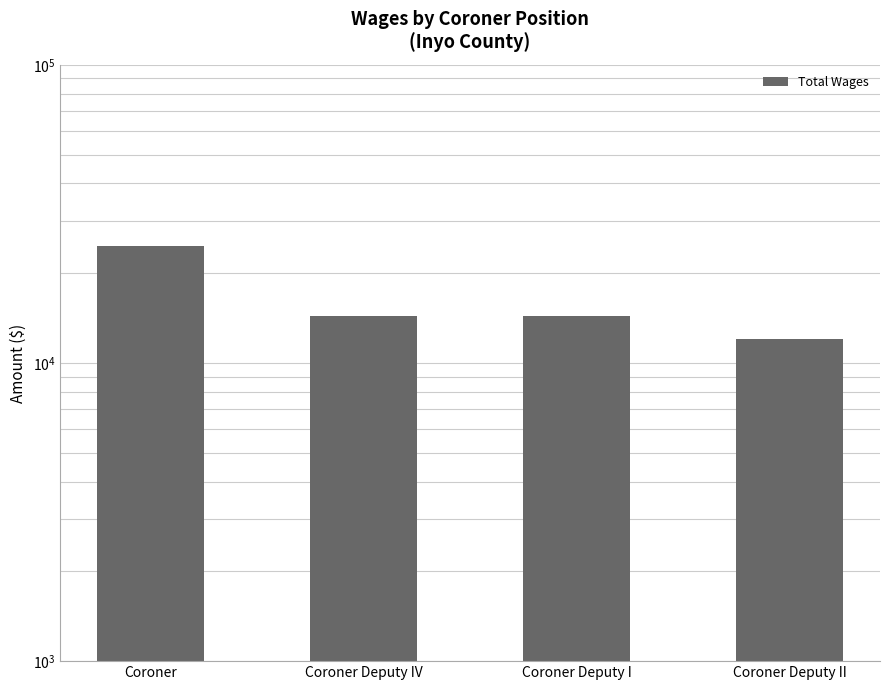

Is it true that the value at Coroner Deputy II is 12000?

True